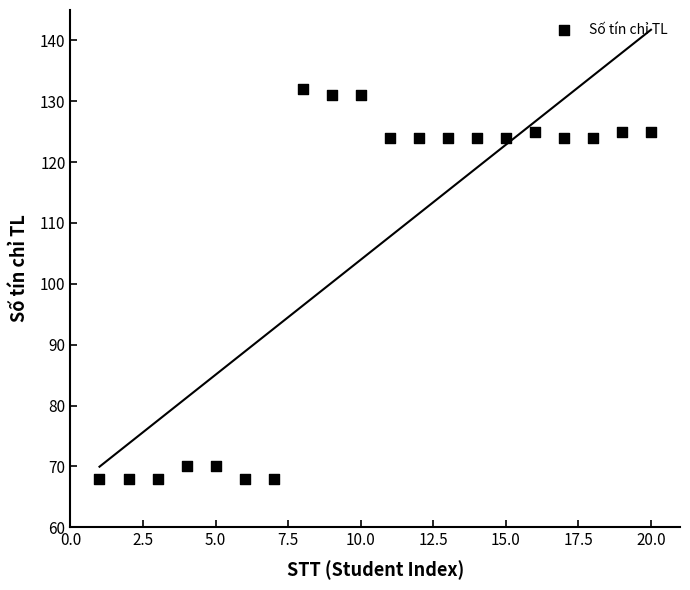

What is the range of Y values (max minus min)?

64